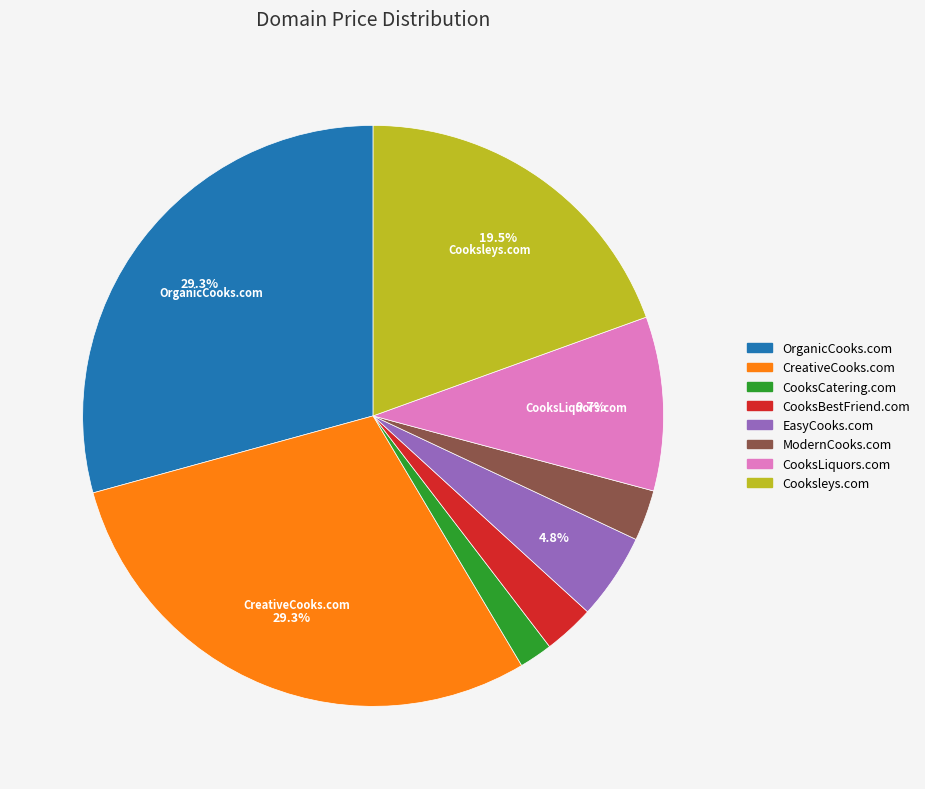

Is CooksLiquors.com the majority of the pie?

No